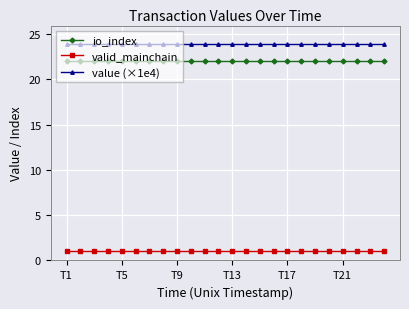

True or false: valid_mainchain and value (×1e4) cross at least once.

False